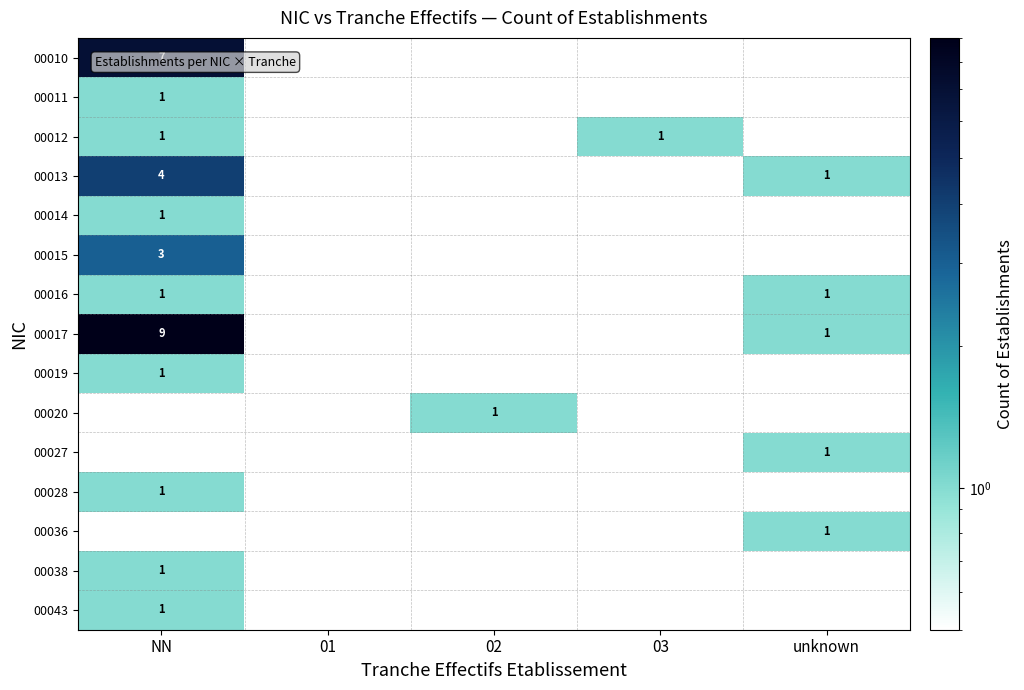

At which category does the chart reach its minimum across all series?

NN